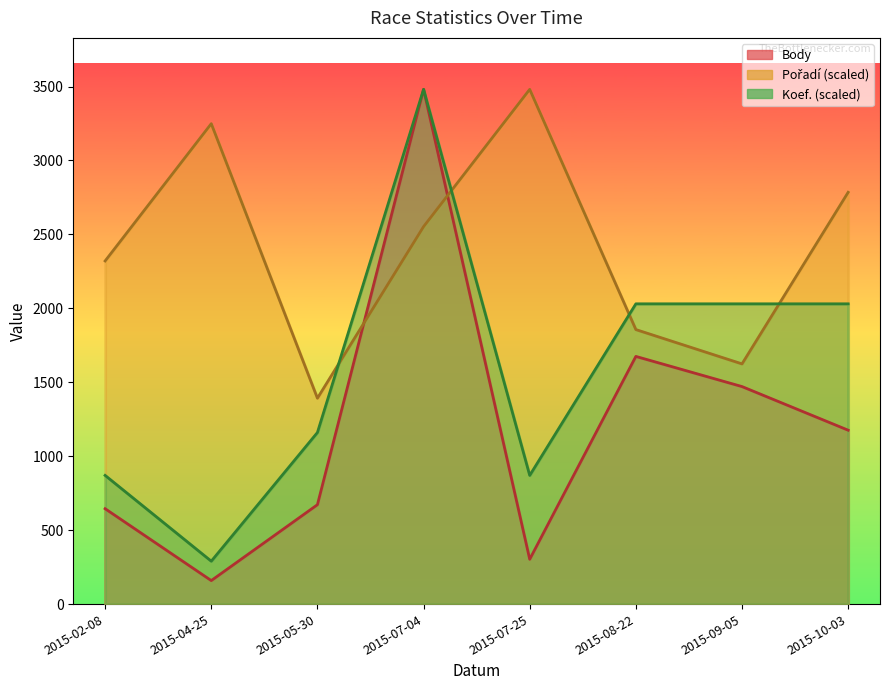

True or false: Koef. and Body cross at least once.

False